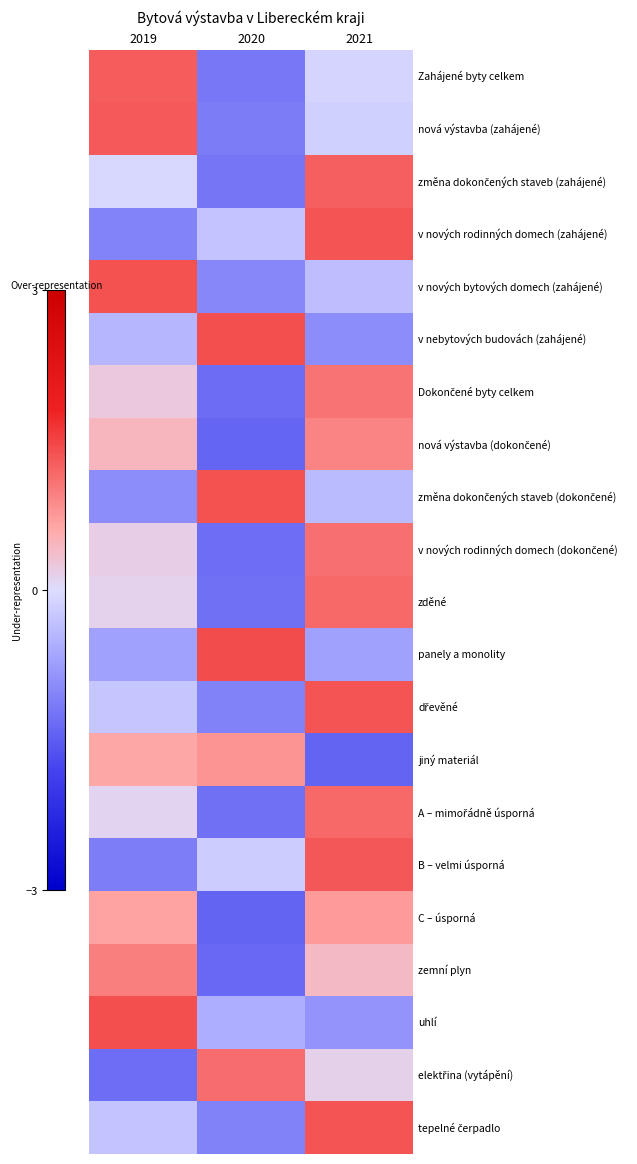

Count the number of data series in this chart.

21